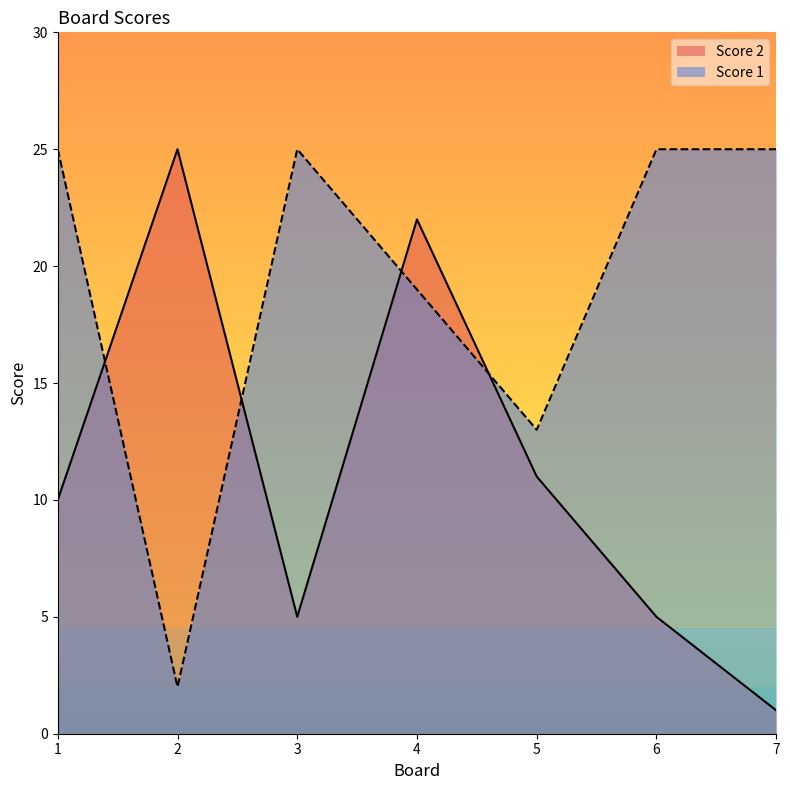

Is it true that Score 2 equals 7 at 6?

False